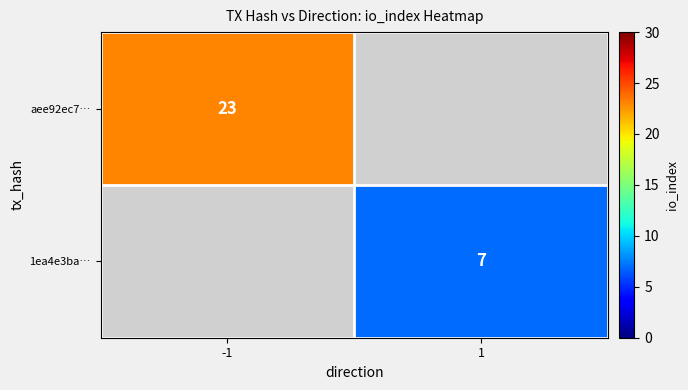

How many distinct data groups are displayed?

2